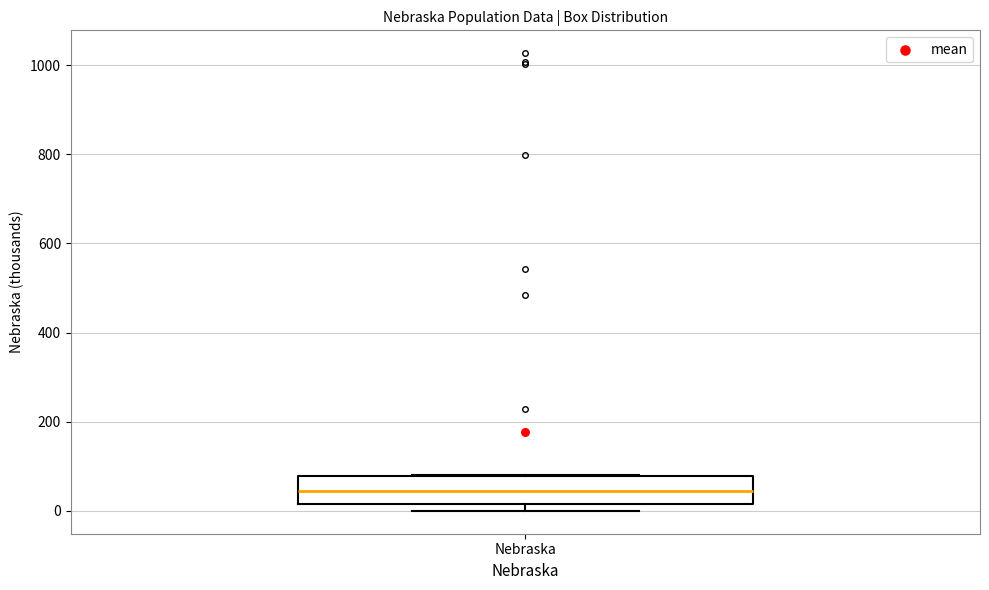

Read this box plot against the y-axis: the position of the median line, the range covered by the box, and the ends of both whiskers. The values are not printed on the chart, so give them approximately, as read against the axis.

median 40, box 20 to 80, whiskers 0 to 80